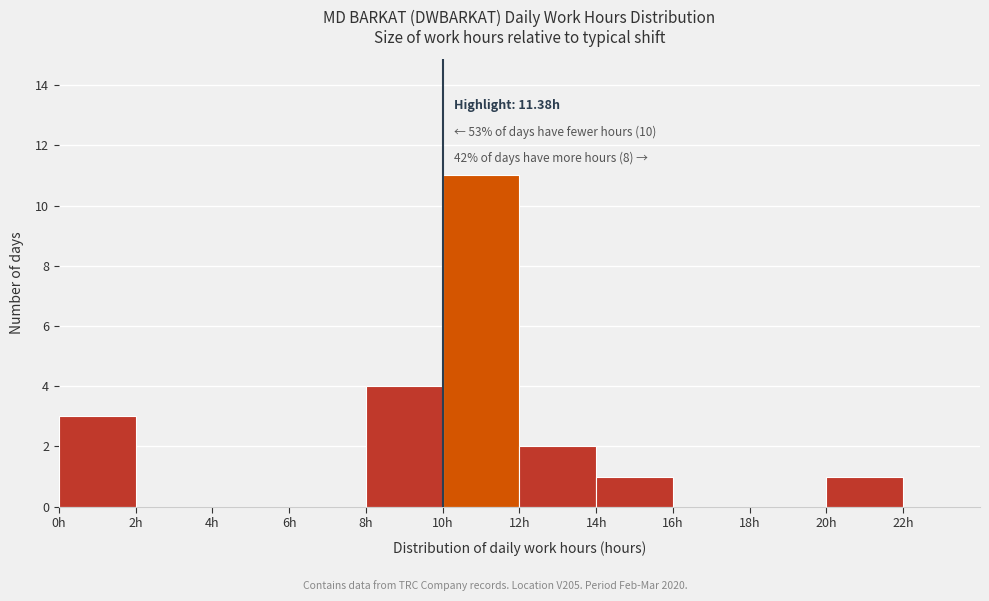

Which range on the x-axis has the tallest bar?

10 to 12